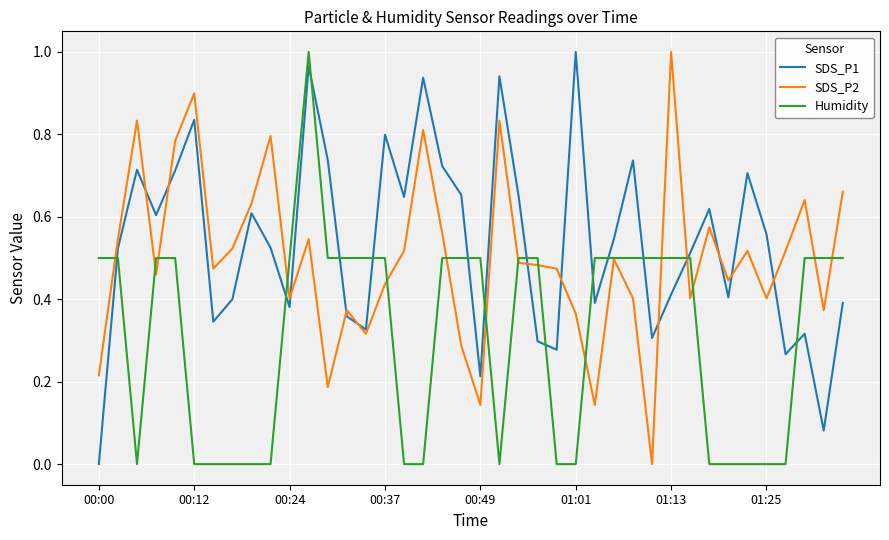

List the series in order of their overall mean, lowest first.

Humidity, SDS_P2, SDS_P1